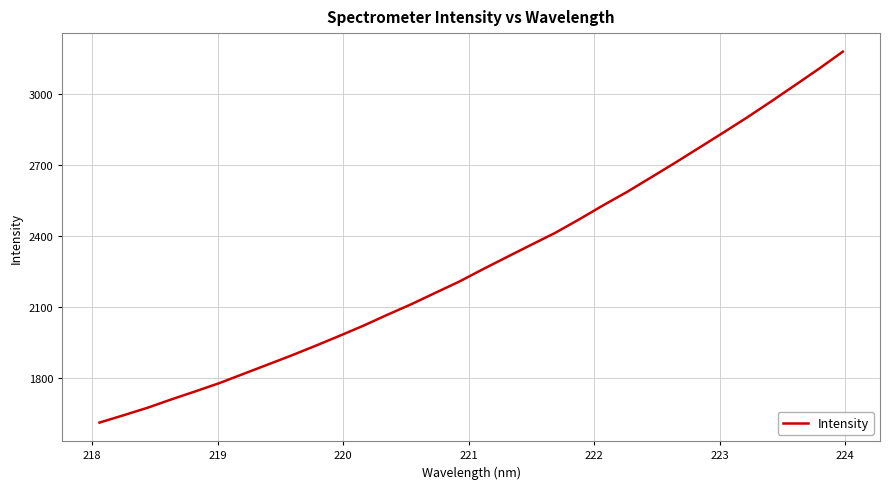

True or false: there are more than 2 points higher than both neighbors.

False